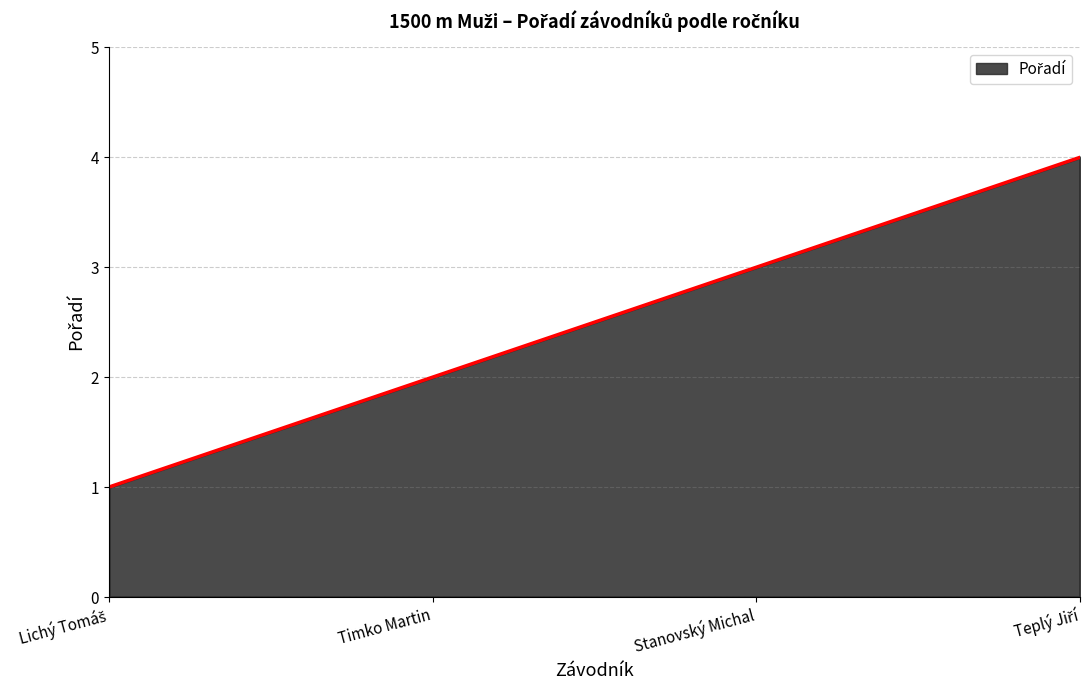

Which has a higher value, Stanovský Michal or Timko Martin?

Stanovský Michal